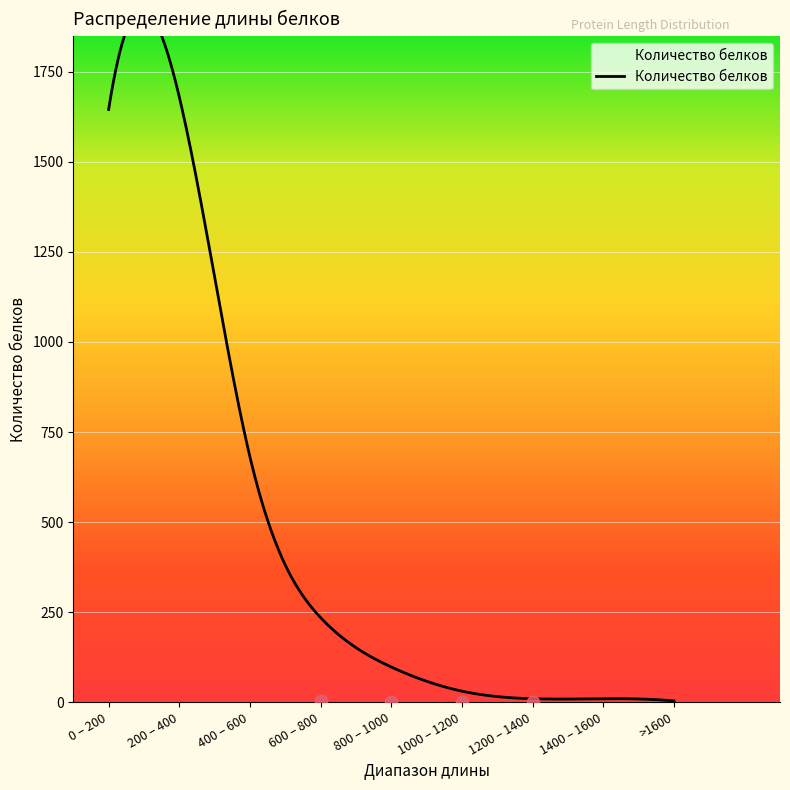

Approximately how many times larger is the value at 1000 – 1200 compared to 1400 – 1600?

3.1